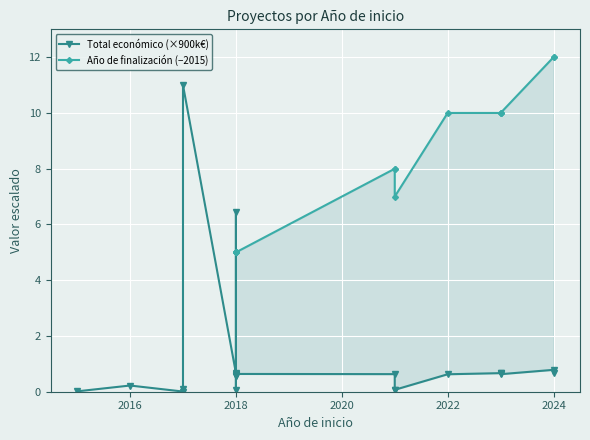

How many distinct data groups are displayed?

2